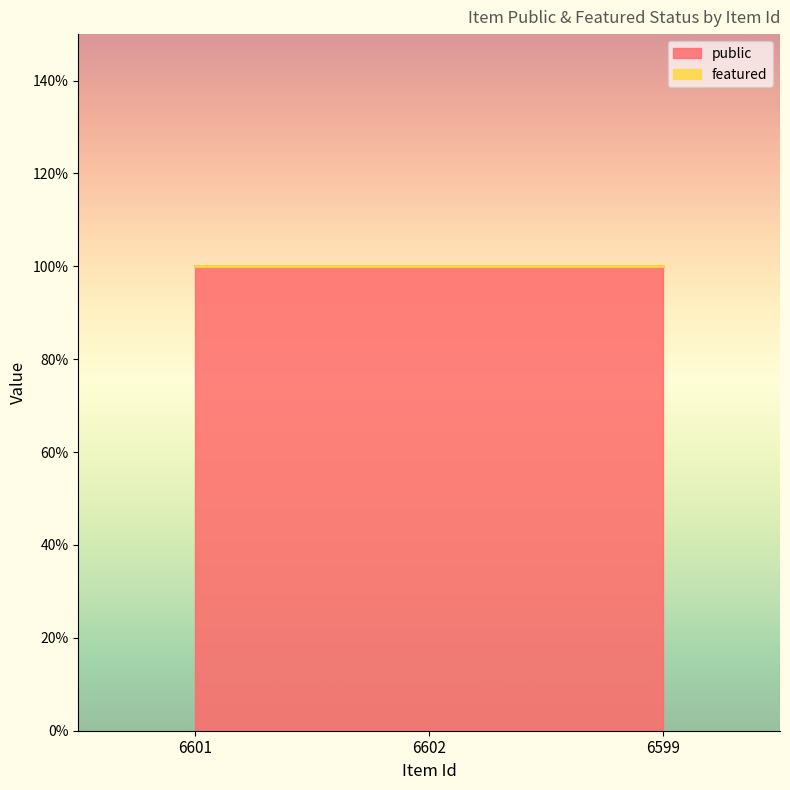

What are all the series names shown in the legend?

public, featured